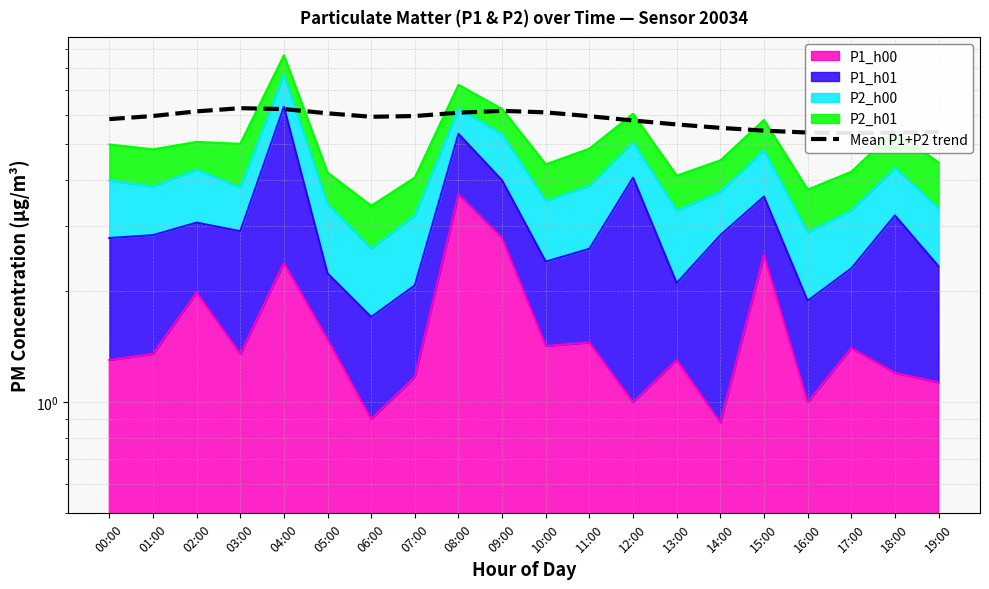

Where is the first local maximum?

03:00